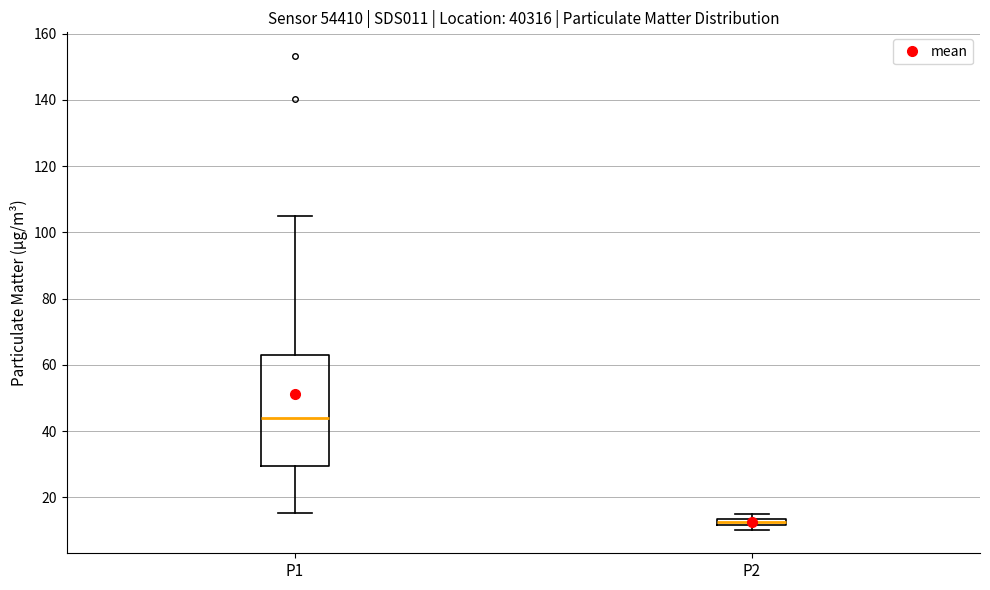

Where is the lower edge of the box for P2 on the y-axis? The values are not printed on the chart, so give them approximately, as read against the axis.

12